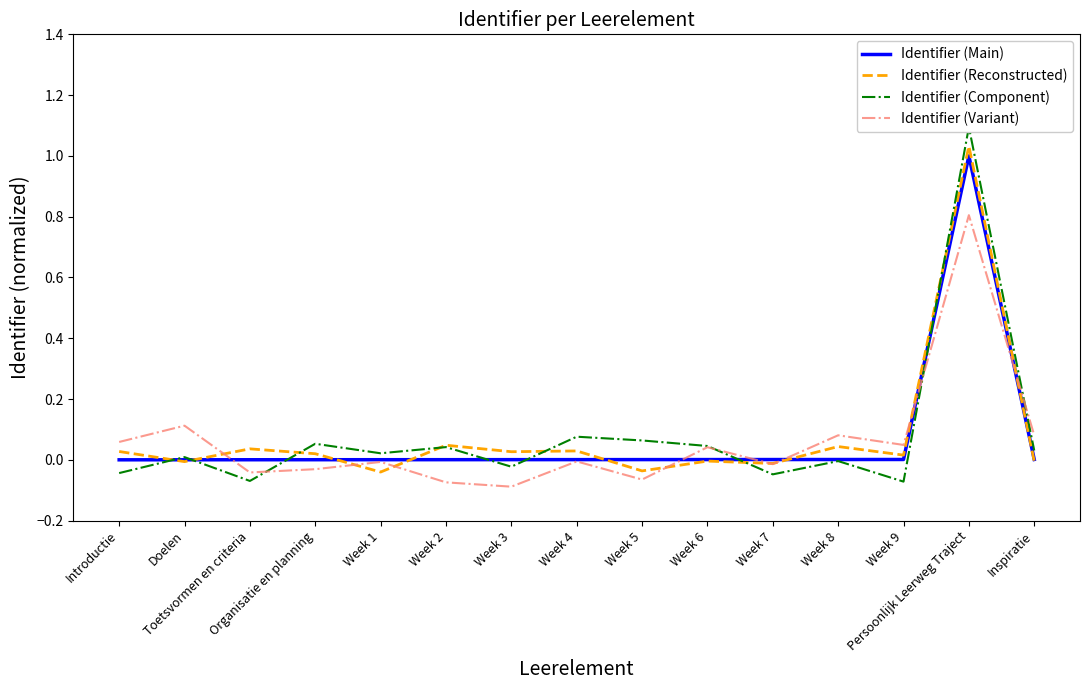

What is the difference between the Identifier (Variant) values at Week 7 and Week 3?

0.1